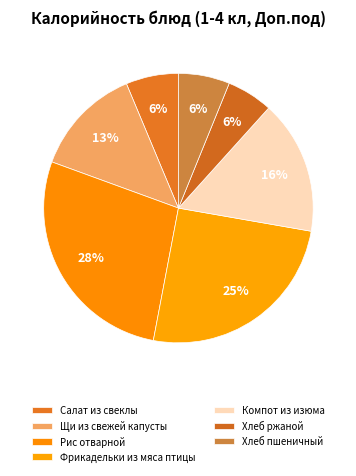

Rank the categories by value from lowest to highest.

Хлеб ржаной, Хлеб пшеничный, Салат из свеклы, Щи из свежей капусты, Компот из изюма, Фрикадельки из мяса птицы, Рис отварной